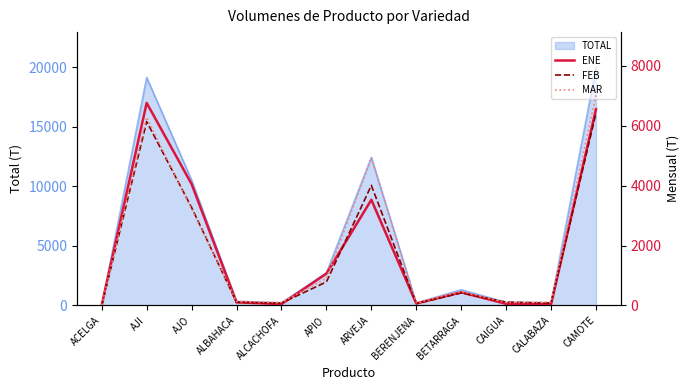

True or false: ENE has more than 1 interior local peaks.

True